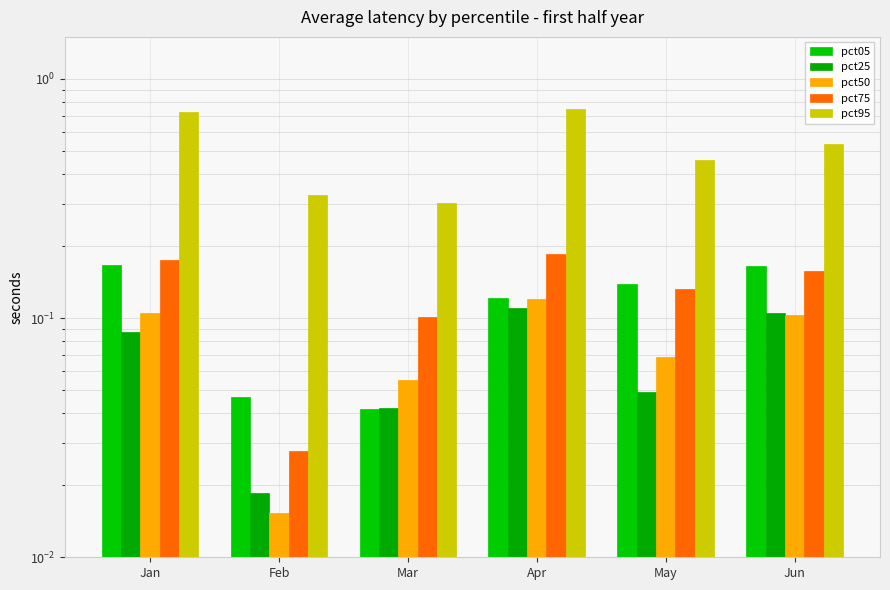

How many groups of bars are there?

6